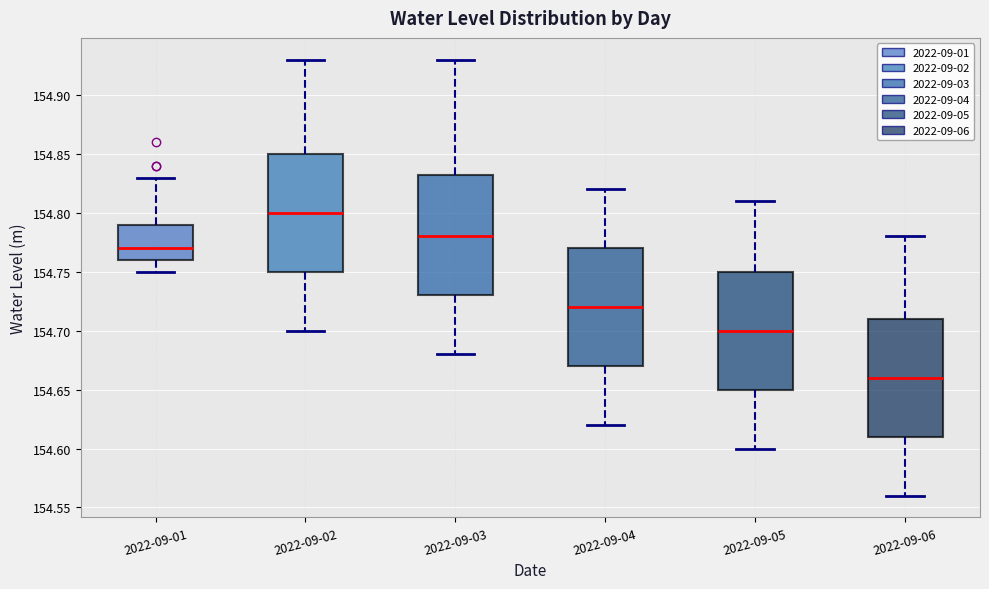

Reading left to right, transcribe this box plot: for each box, give where its median line is, the range the box spans, and where its two whiskers end, as read against the y-axis. The values are not printed on the chart, so give them approximately, as read against the axis.

2022-09-01: median 154.770, box 154.760 to 154.790, whiskers 154.750 to 154.830
2022-09-02: median 154.800, box 154.750 to 154.850, whiskers 154.700 to 154.930
2022-09-03: median 154.780, box 154.730 to 154.835, whiskers 154.680 to 154.930
2022-09-04: median 154.720, box 154.670 to 154.770, whiskers 154.620 to 154.820
2022-09-05: median 154.700, box 154.650 to 154.750, whiskers 154.600 to 154.810
2022-09-06: median 154.660, box 154.610 to 154.710, whiskers 154.560 to 154.780